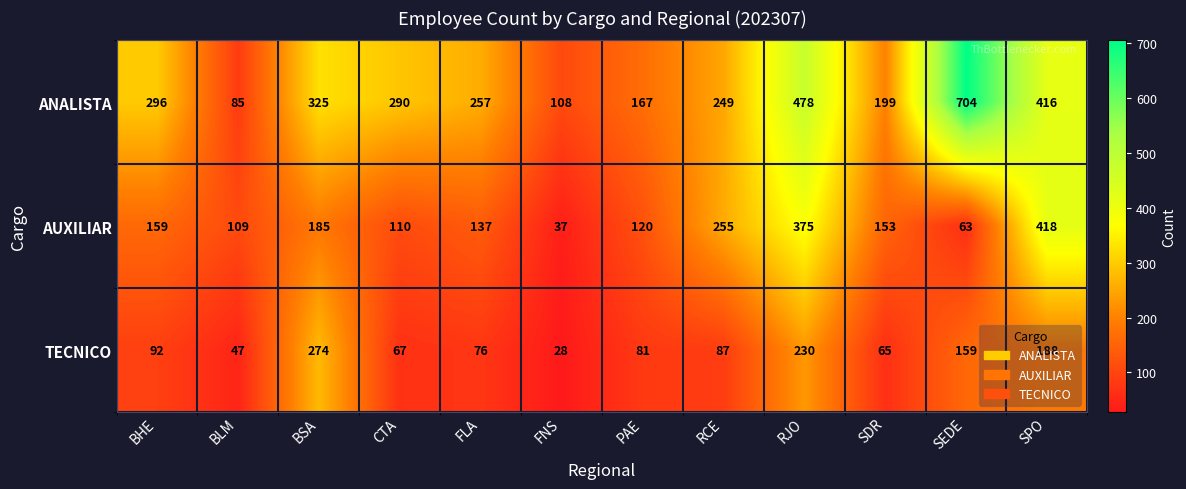

True or false: ANALISTA has a value of 395 at FLA.

False